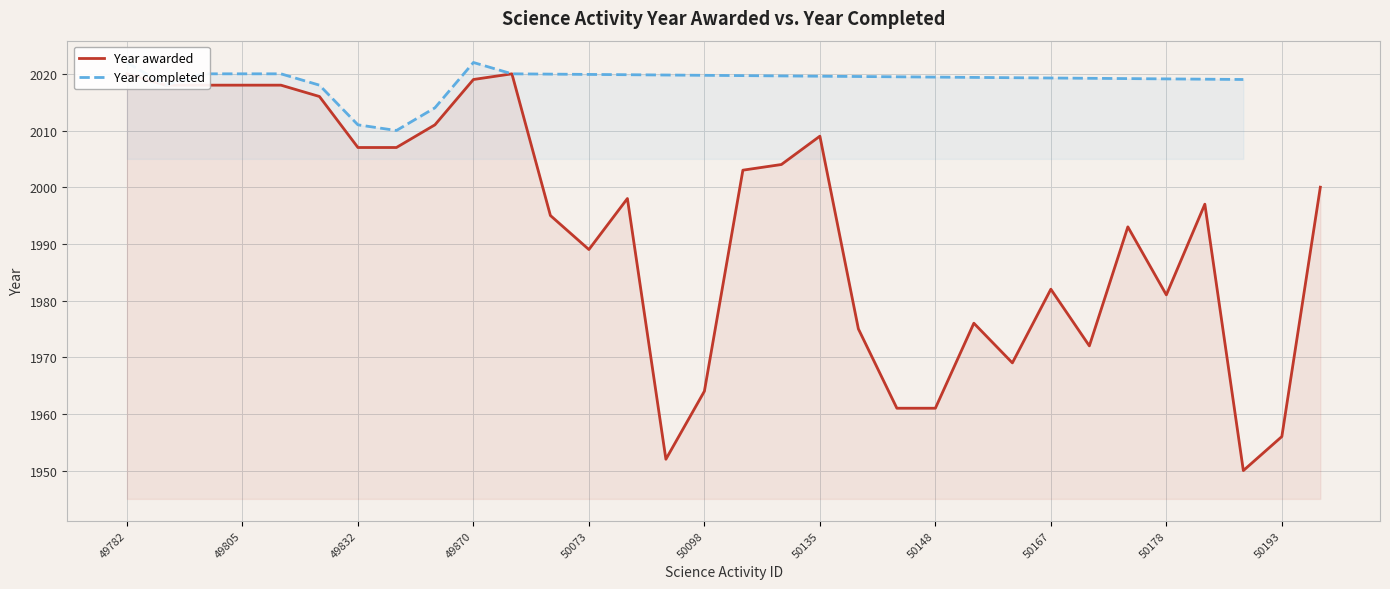

What is the change in value from 50133 to 50147?

-43